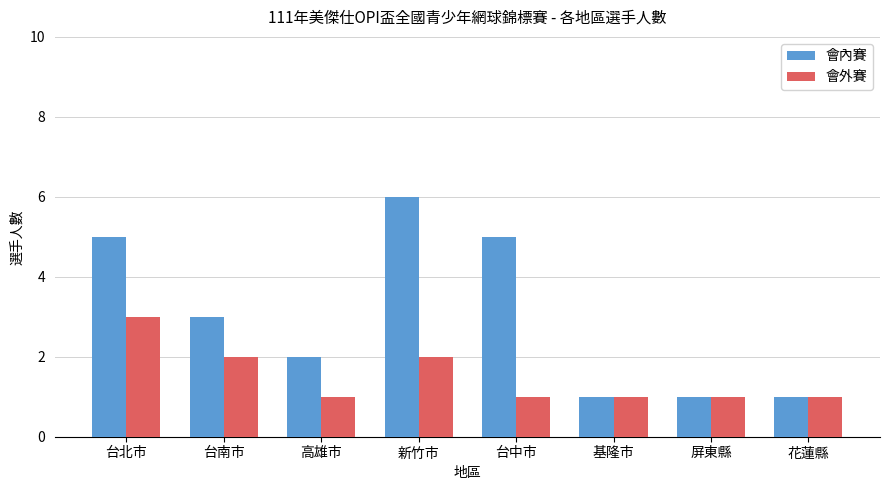

Which series has the widest spread of values?

會內賽